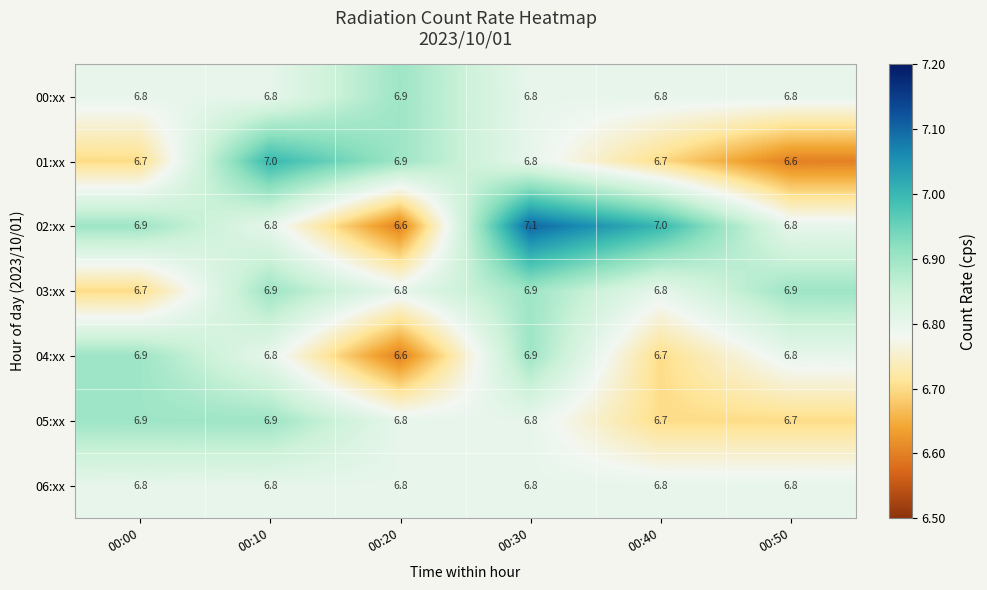

Between 00:40 and 00:50, which series saw the biggest shift?

02:xx